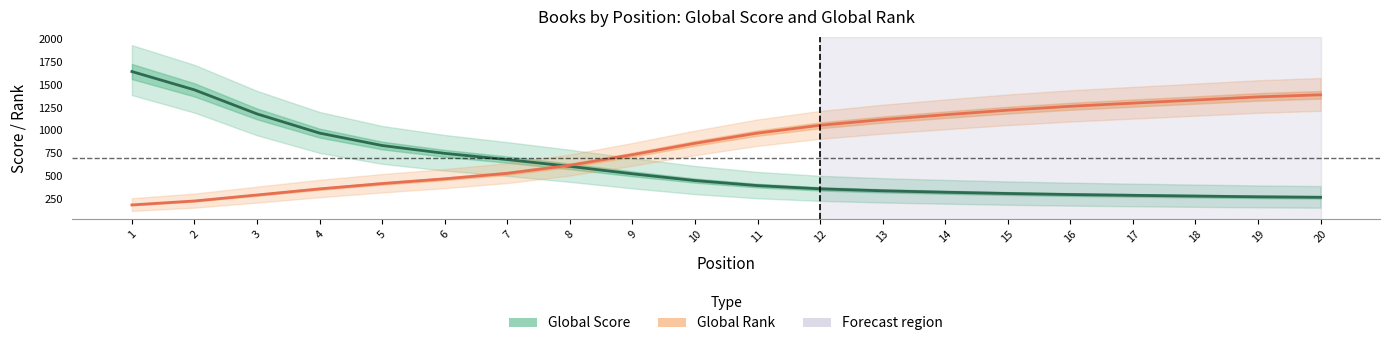

The Global Rank series shows 665.4 at 12. True or false?

False